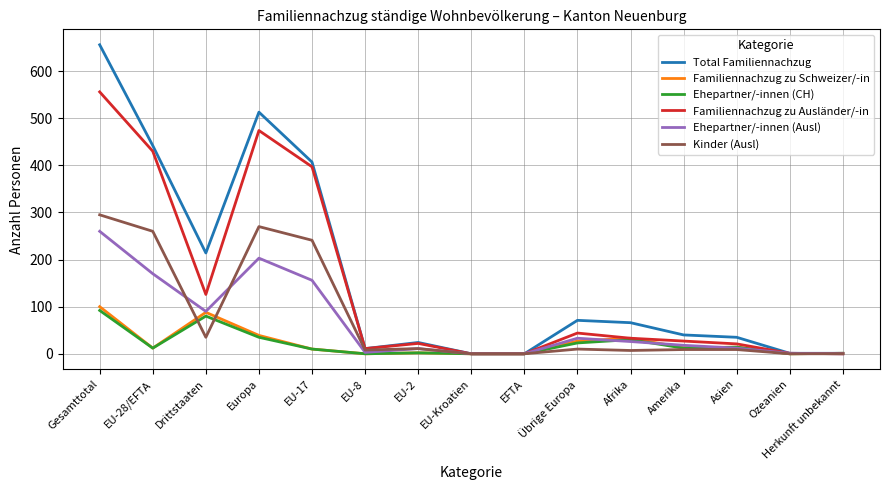

What is the maximum value shown in the chart?

656